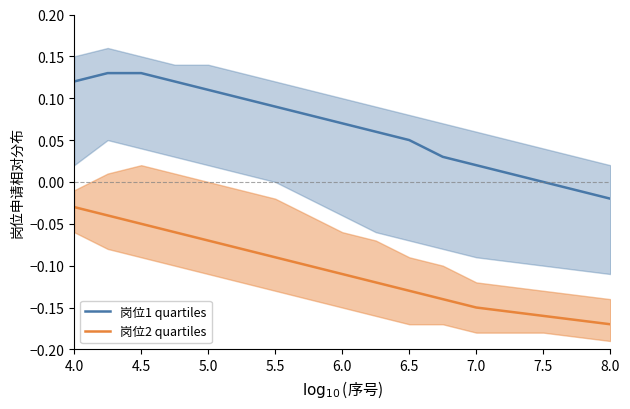

True or false: 岗位2 quartiles and 岗位1 quartiles cross at least once.

False